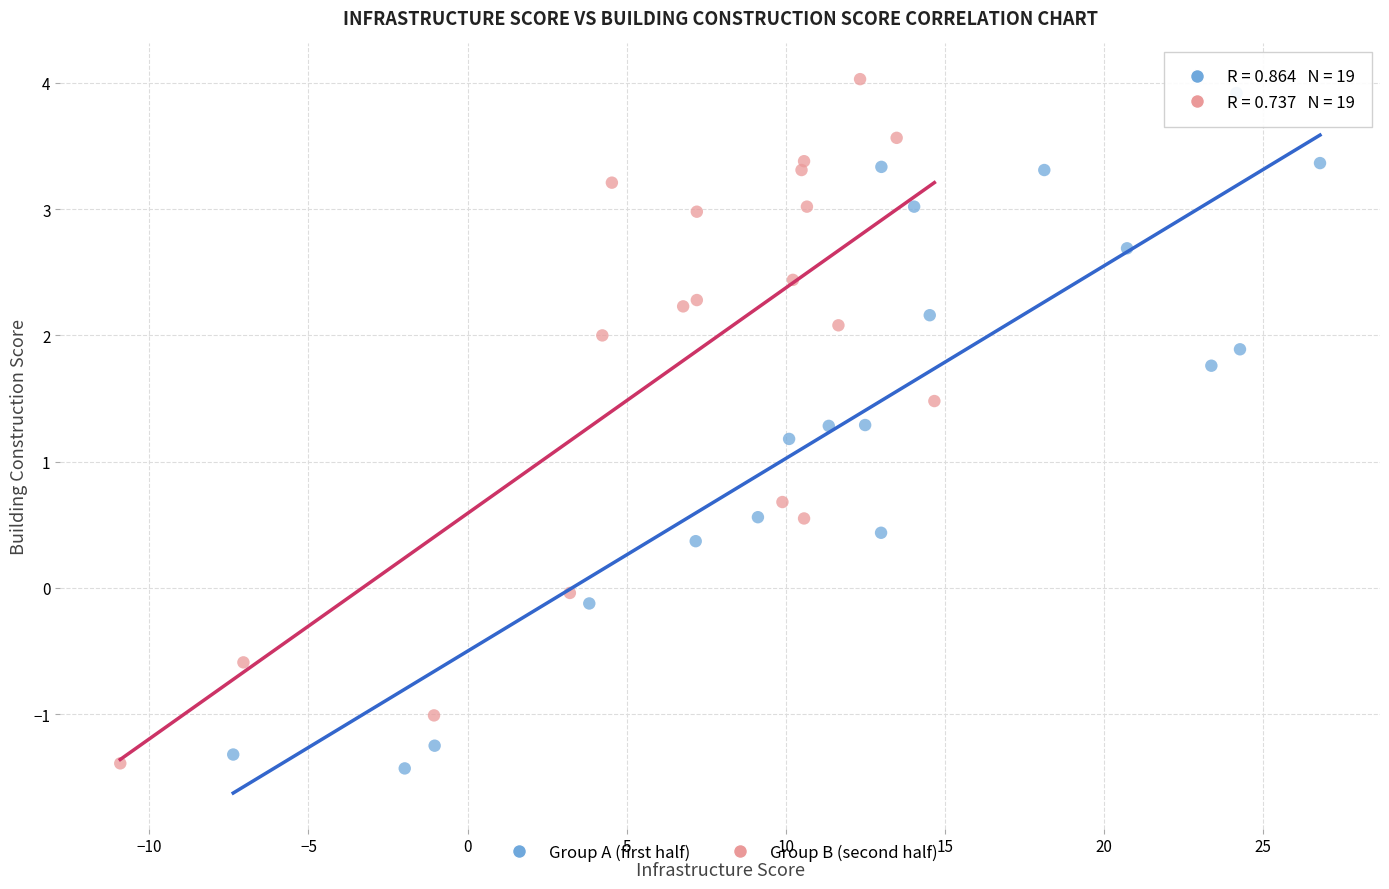

What are all the series names shown in the legend?

Group A (first half), Group B (second half)